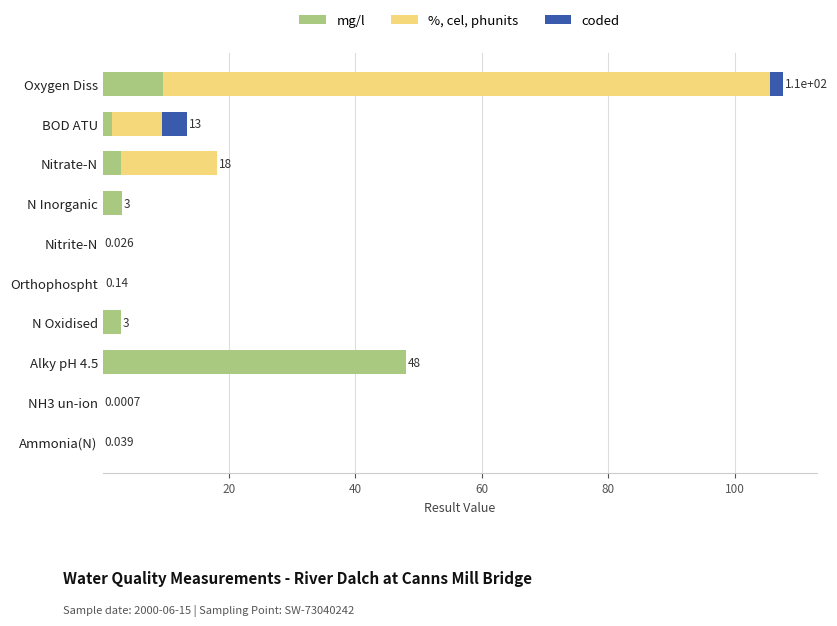

At which label is mg/l closest to 24?

Oxygen Diss